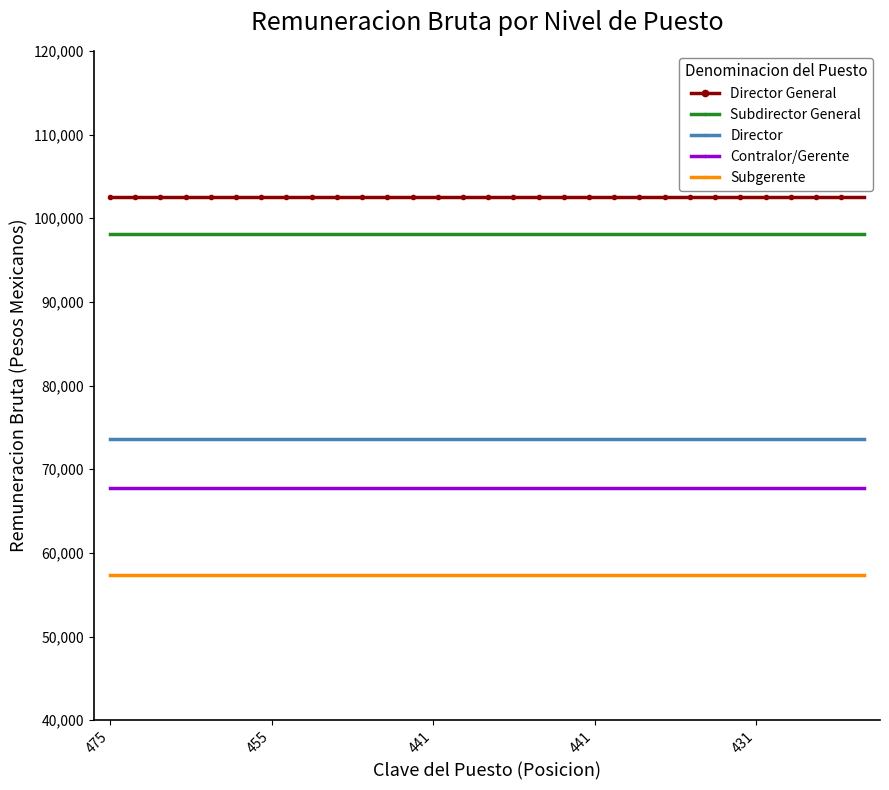

What is the sum of all Subgerente values?

17200800.0